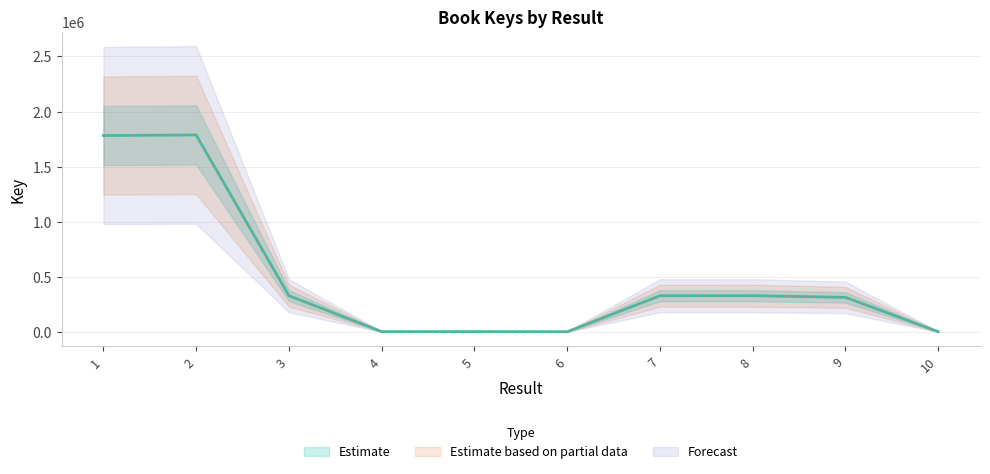

How many values are below 332040?

5